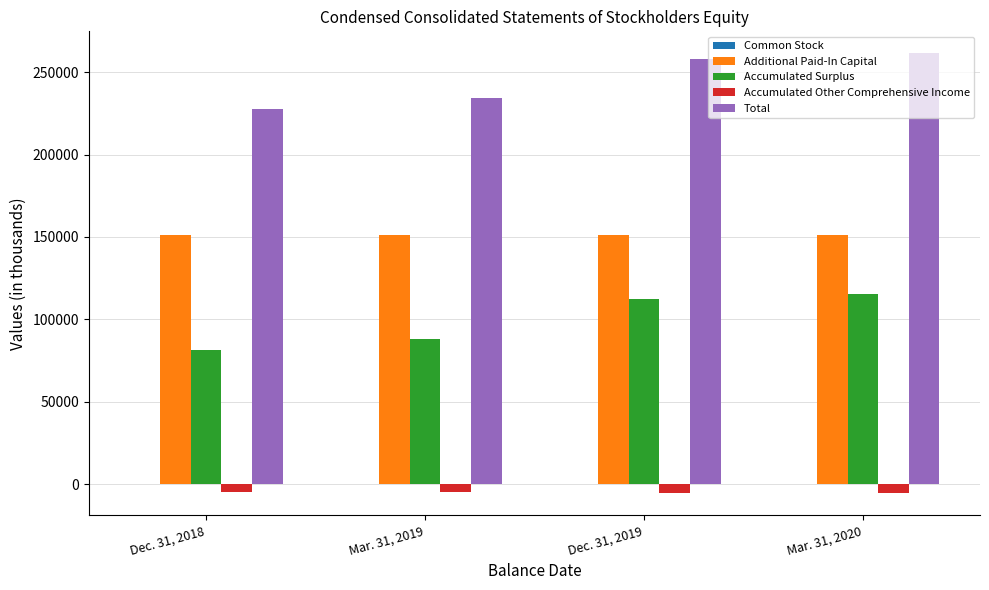

Which series changed the most between Dec. 31, 2018 and Mar. 31, 2020?

Accumulated Surplus